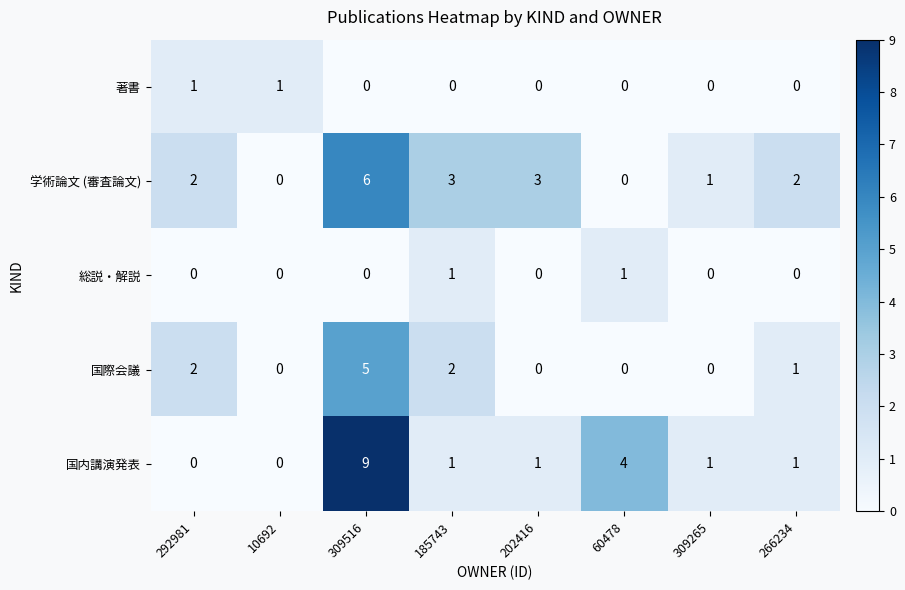

What is the total value across all series at 309265?

2